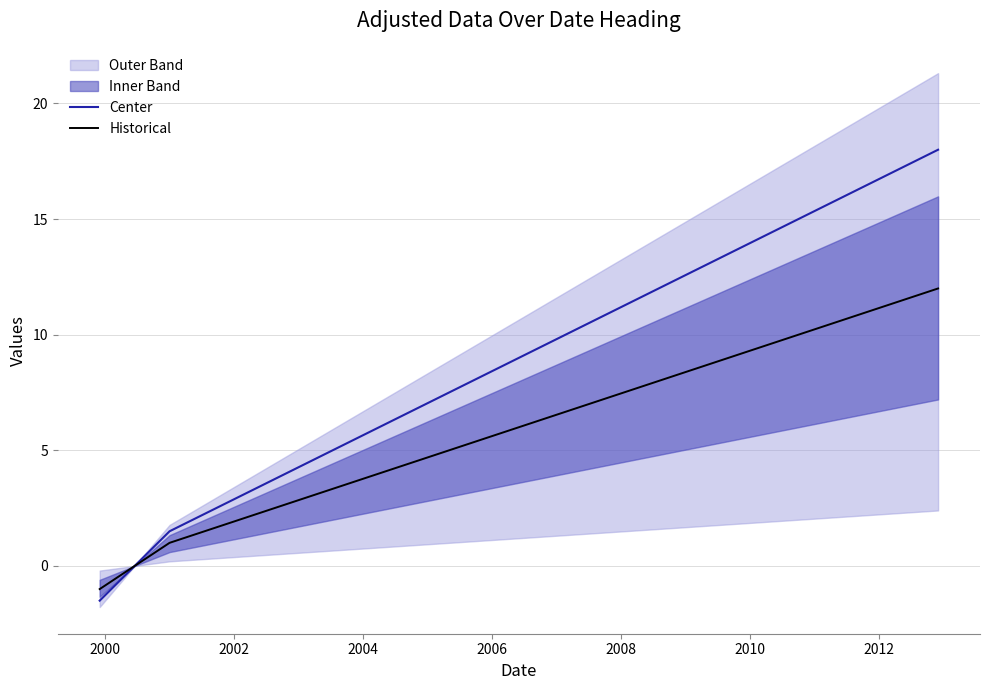

What is the maximum value for Center?

18.0